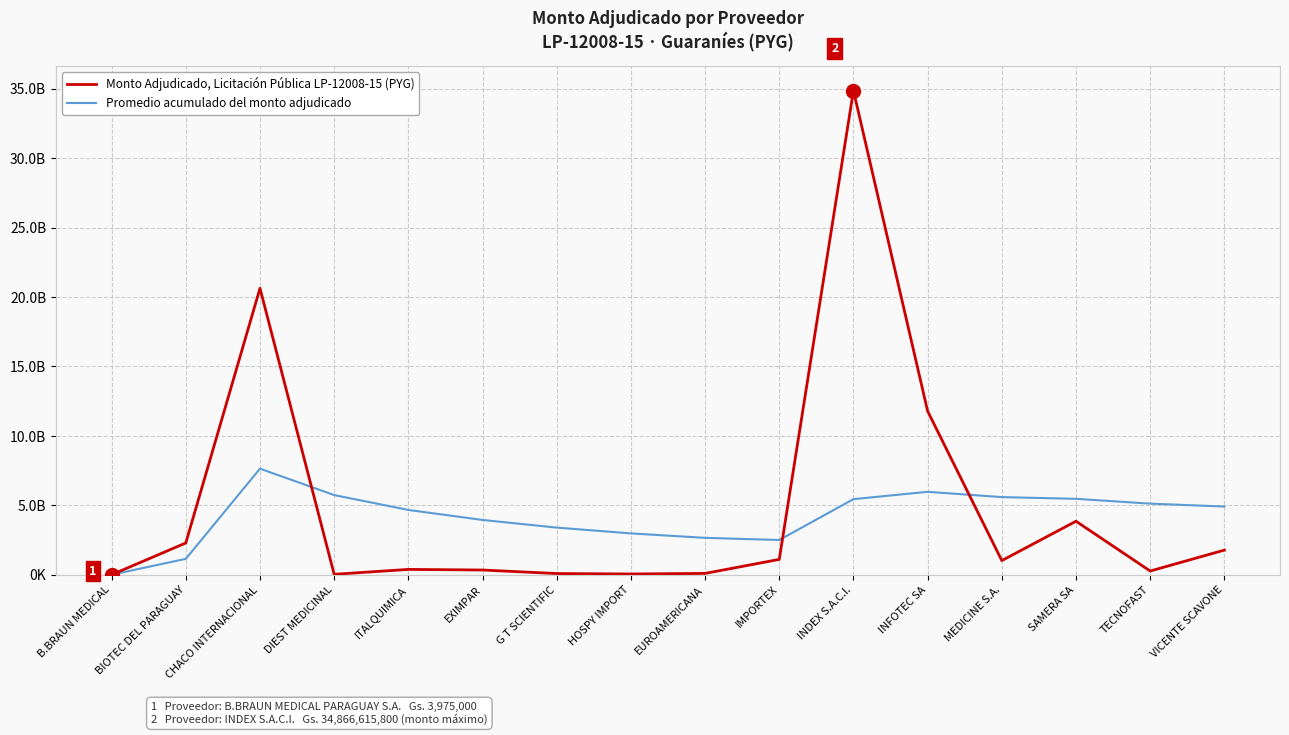

Where do Monto Adjudicado, Licitación Pública LP-12008-15 (PYG) and Promedio acumulado del monto adjudicado first cross each other?

CHACO INTERNACIONAL and DIEST MEDICINAL